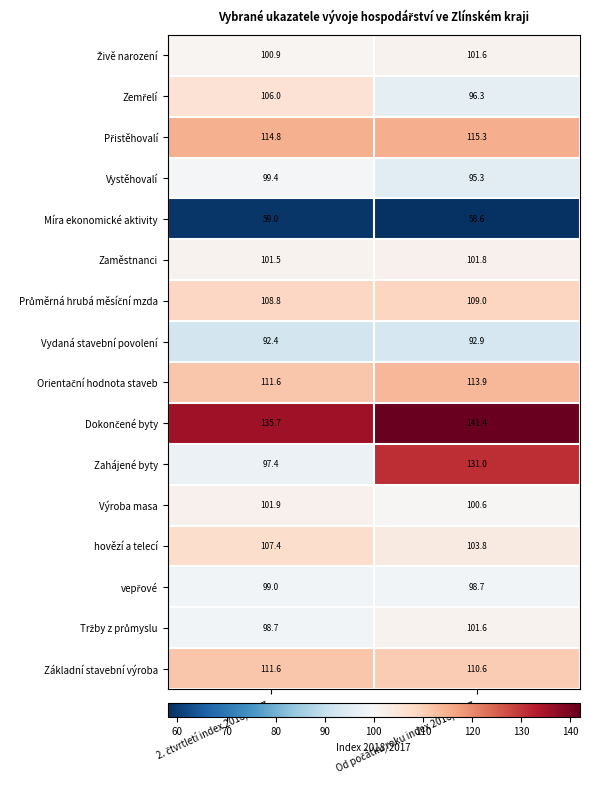

What is the smallest value displayed?

58.6